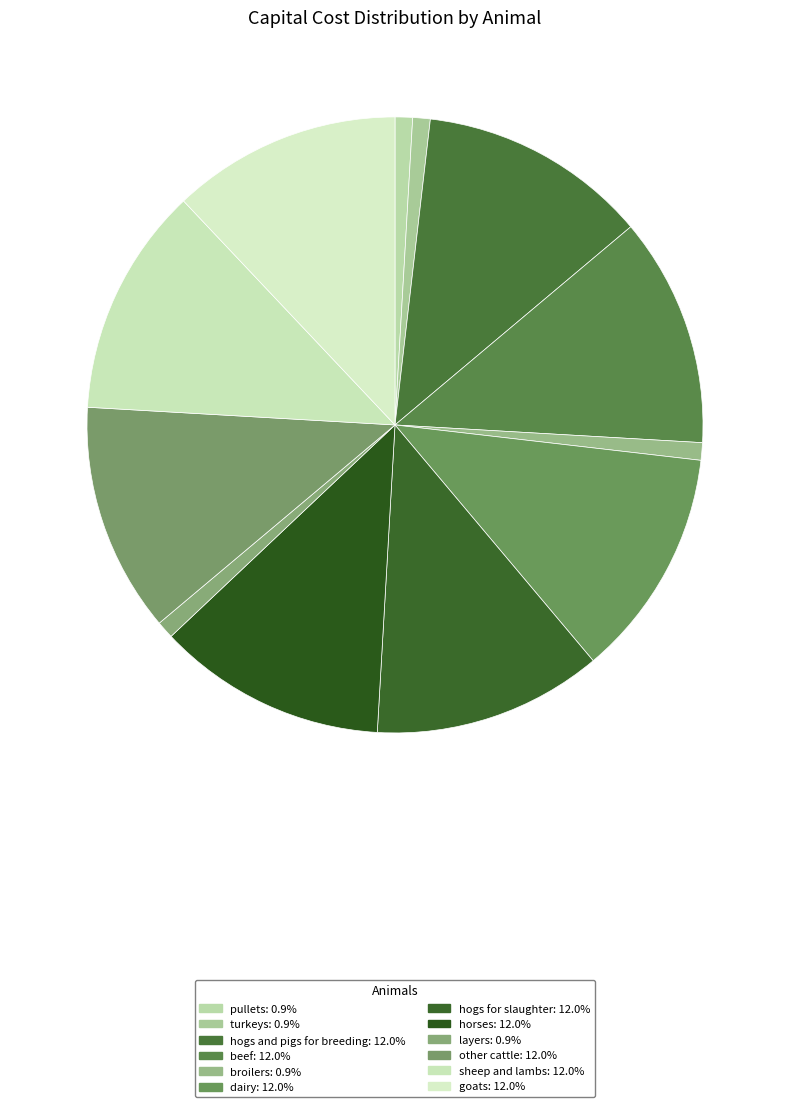

Rank the categories by value from highest to lowest.

hogs and pigs for breeding, beef, dairy, hogs for slaughter, horses, other cattle, sheep and lambs, goats, pullets, turkeys, broilers, layers